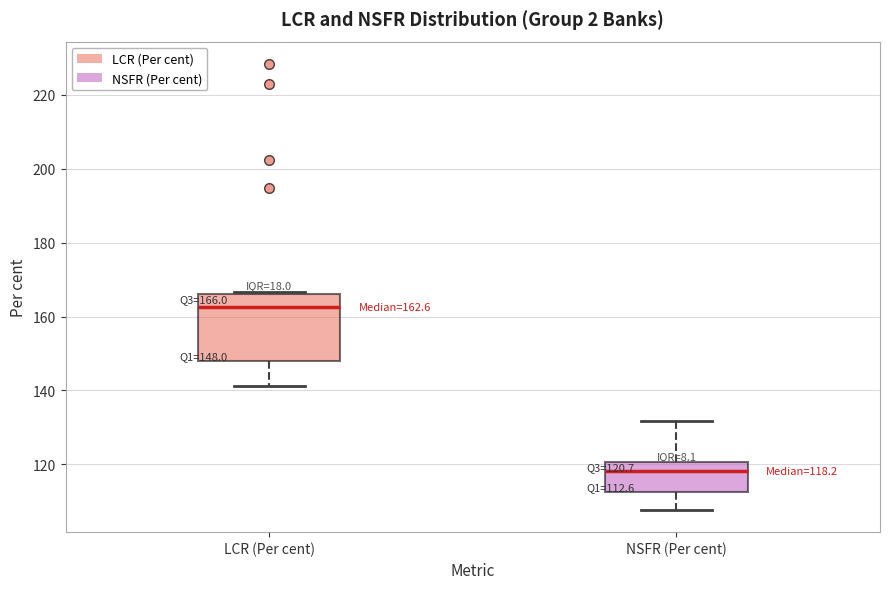

Which box's median line is the highest?

LCR (Per cent)